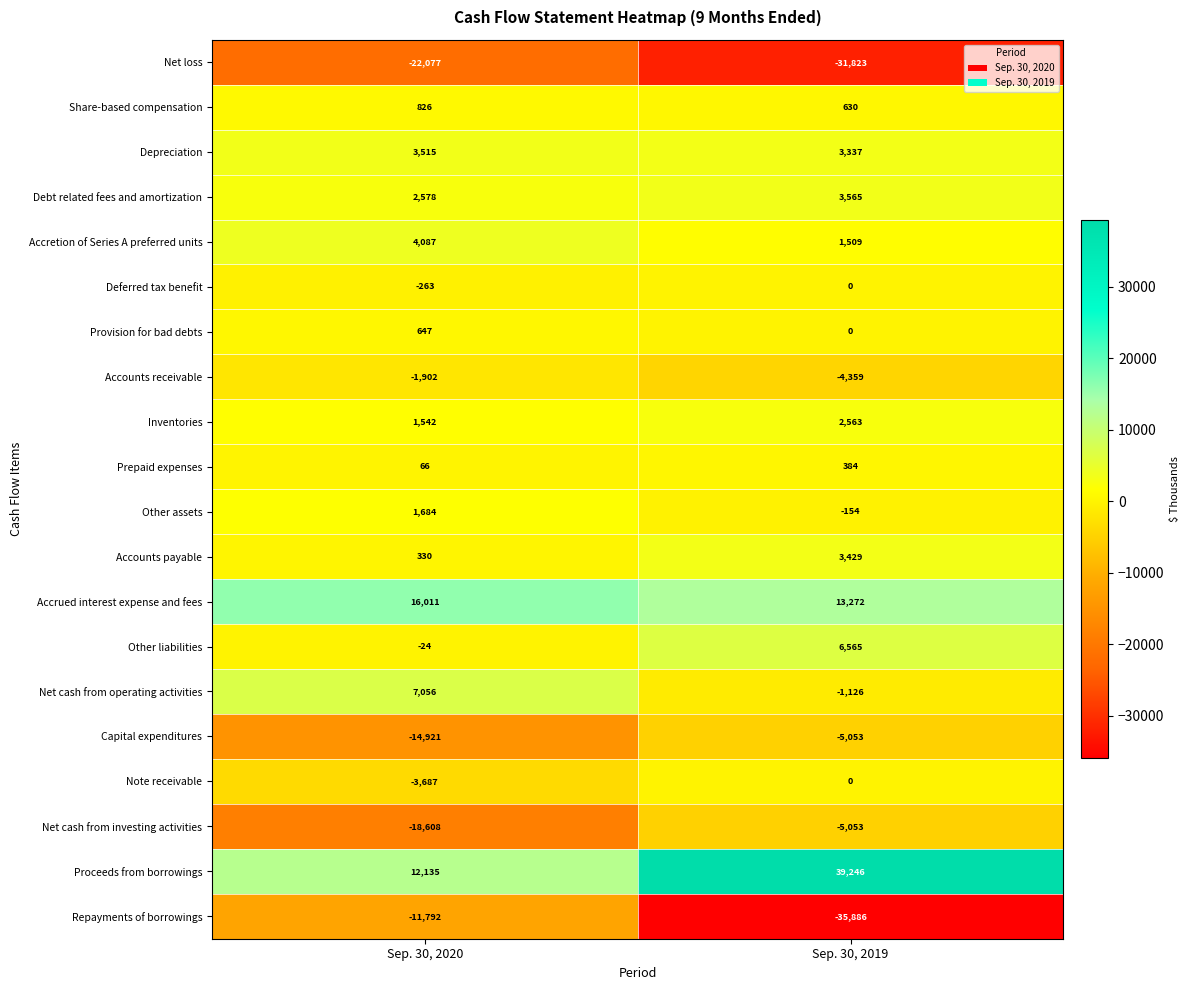

What is the maximum value for Proceeds from borrowings?

39246